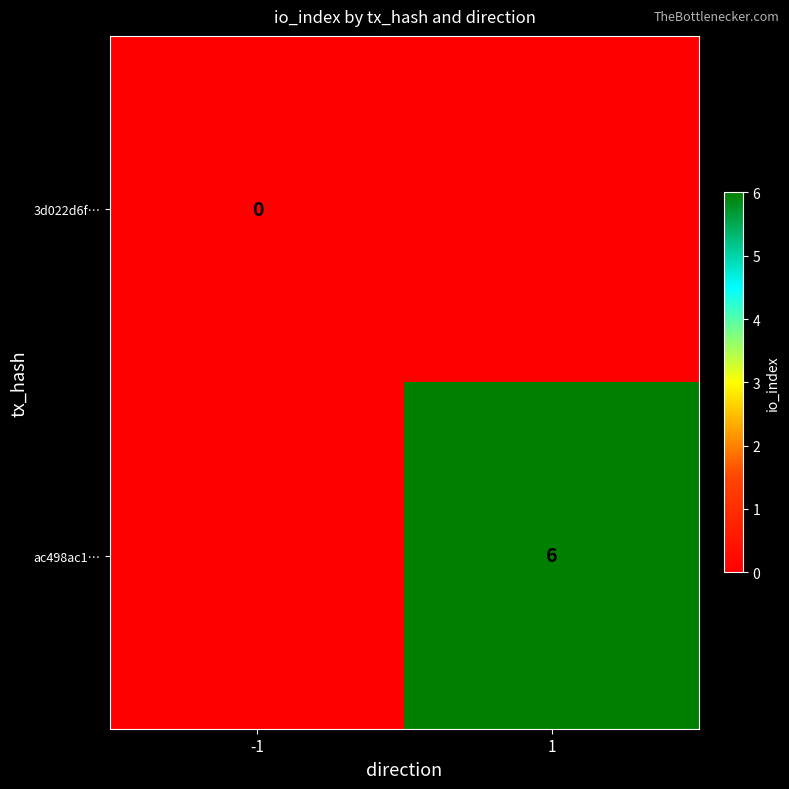

True or false: ac498ac1… has a value of 6 at 1.

True